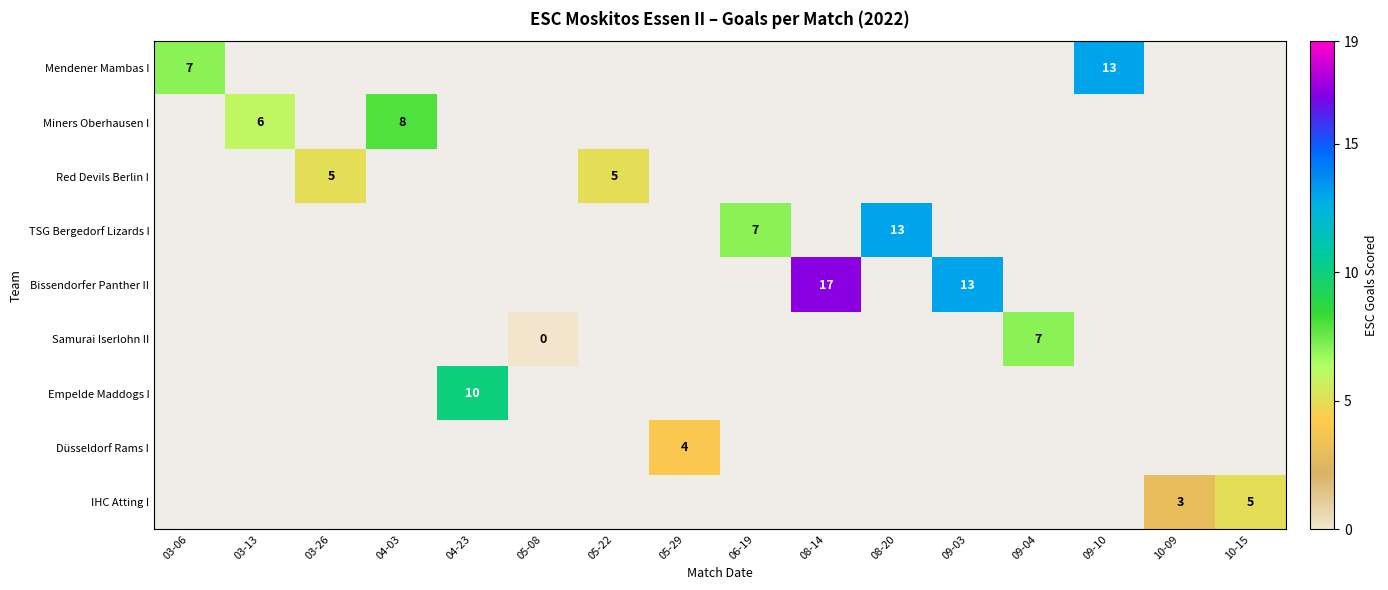

The Bissendorfer Panther II series shows 9 at 09-03. True or false?

False